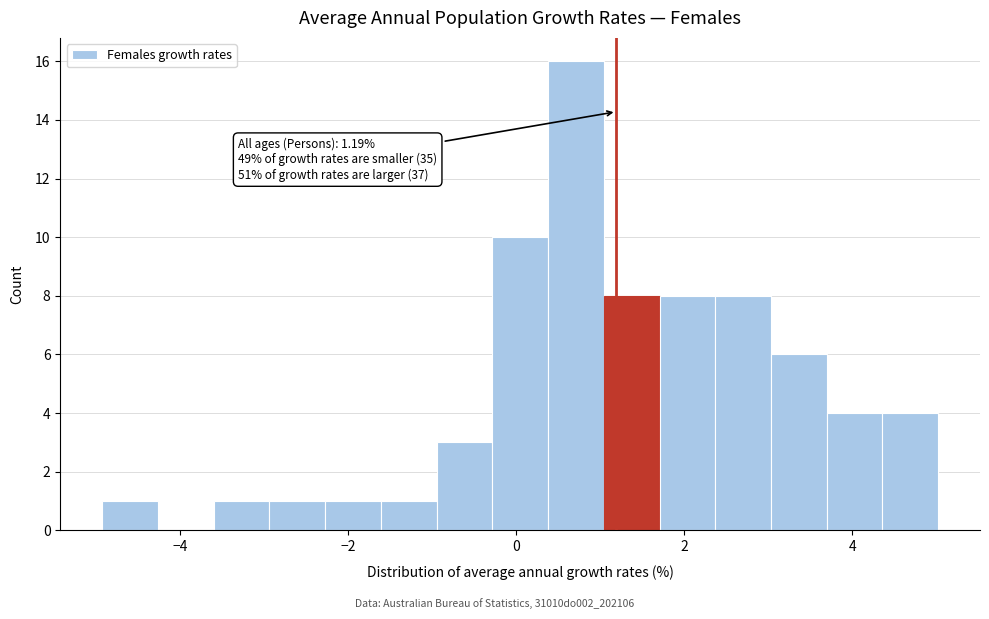

Read against the x-axis, roughly where is the centre of the tallest bar?

0.8